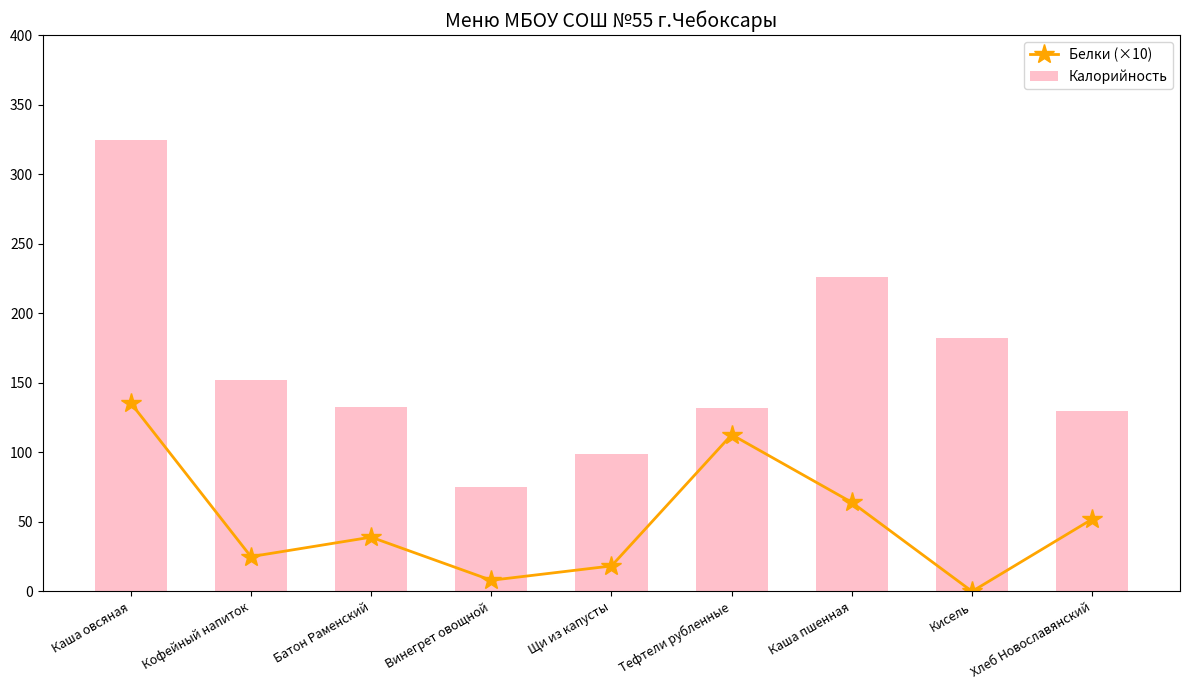

Is the value of Белки (×10) at Тефтели рубленные greater than the value of Калорийность at Каша пшенная?

No